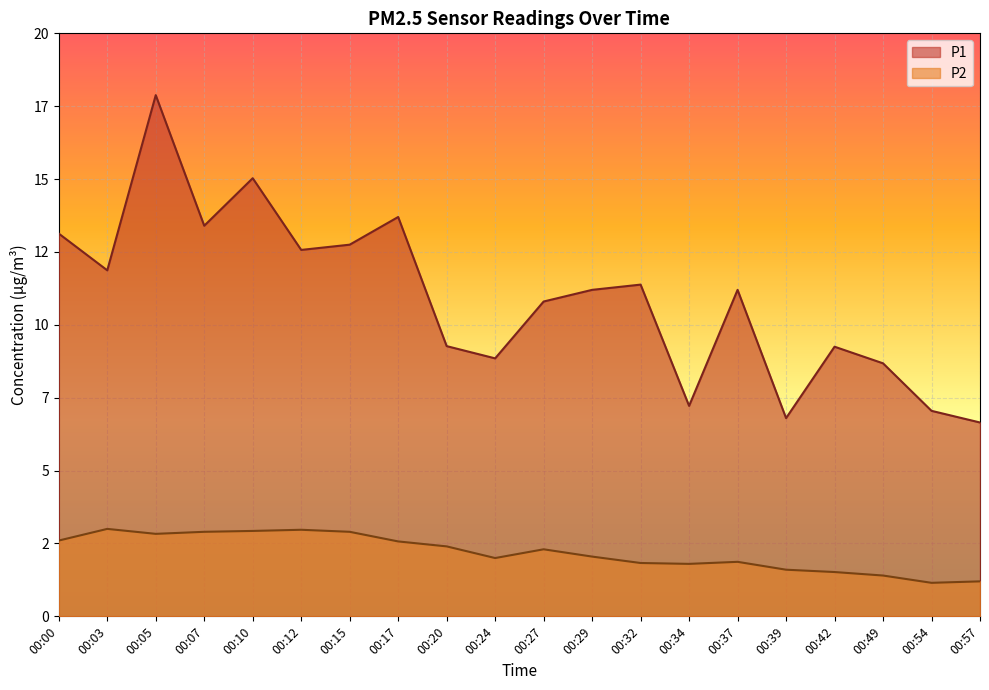

Read the P1 value at 00:27.

10.8